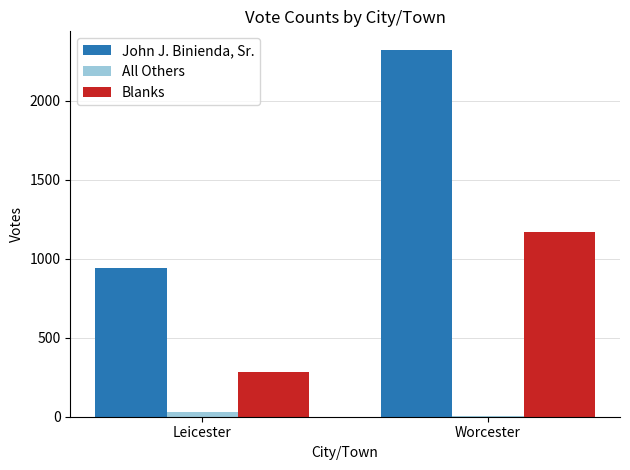

What is the difference between the Blanks values at Worcester and Leicester?

882